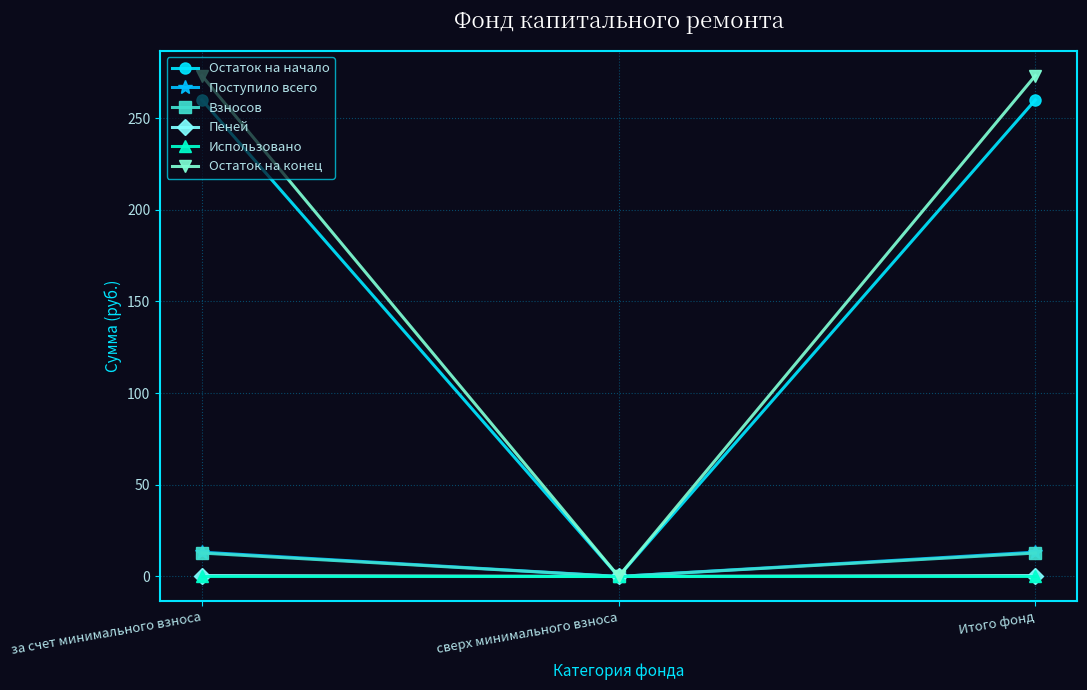

What is the label of the 2nd point from the left?

сверх минимального взноса